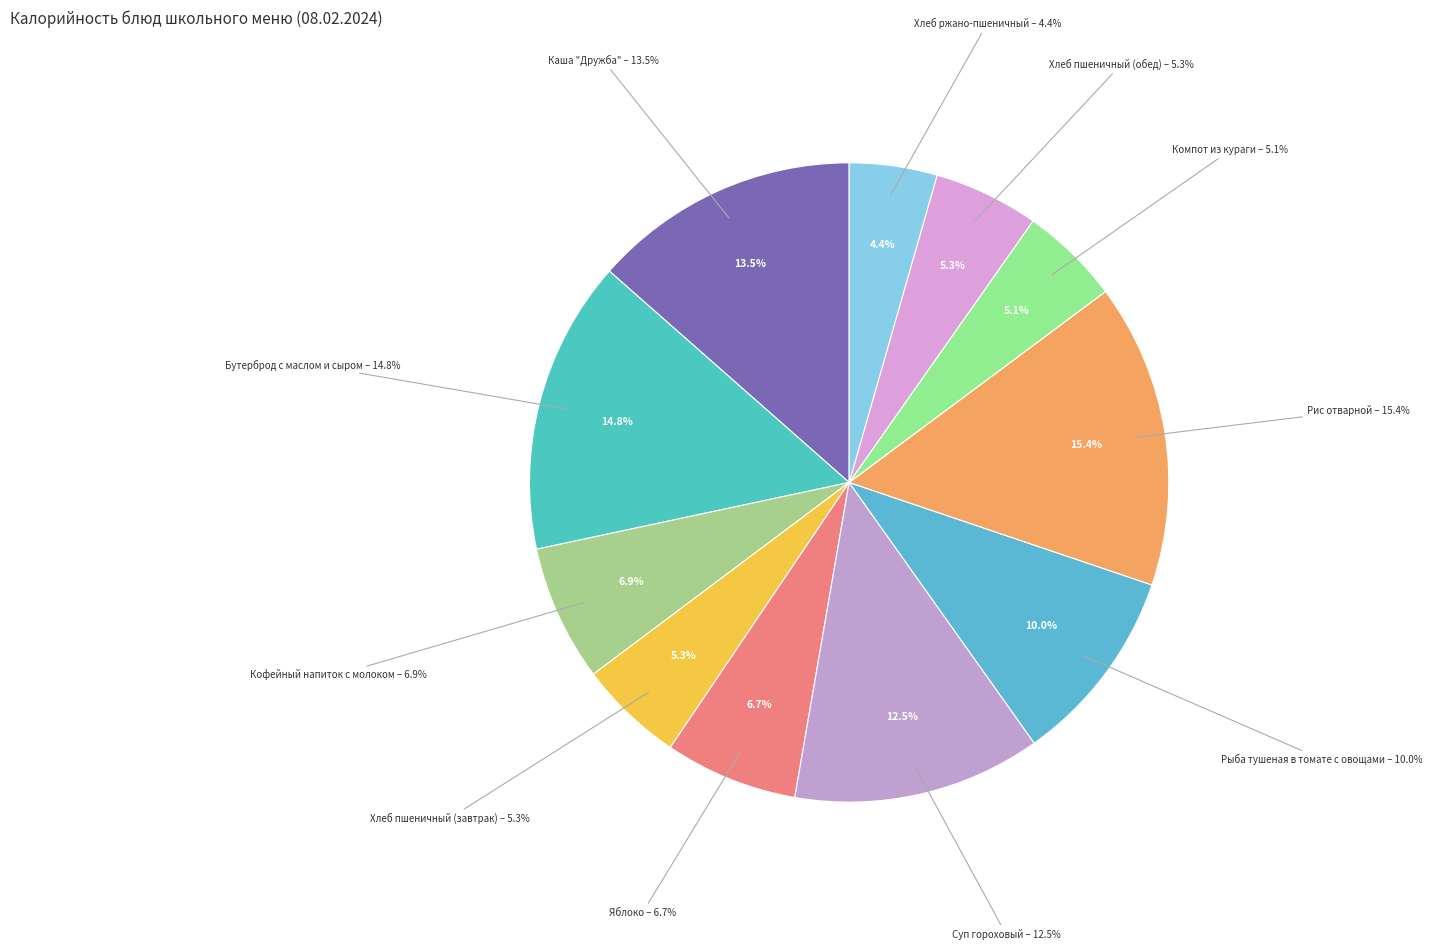

True or false: Каша "Дружба" accounts for 14% of the total.

True